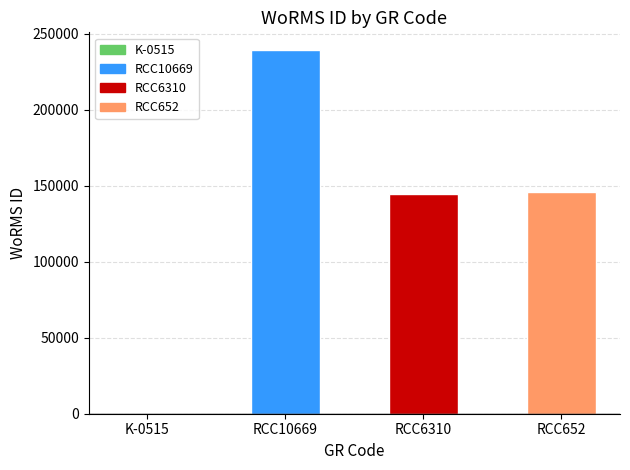

Count the number of categories in the chart.

4